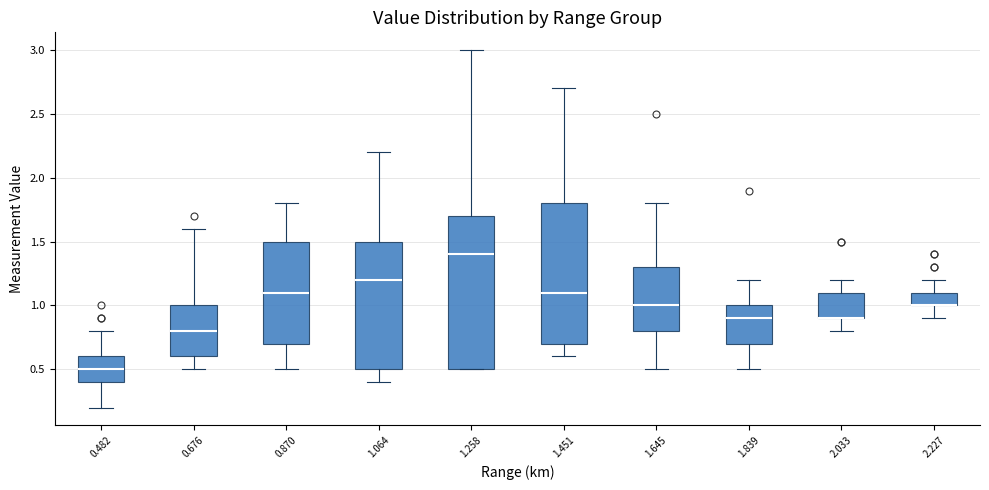

Reading left to right, read every box against the y-axis: the position of its median line, the range the box covers, and the ends of its whiskers. The values are not printed on the chart, so give them approximately, as read against the axis.

0.482: median 0.5, box 0.4 to 0.6, whiskers 0.2 to 0.8
0.676: median 0.8, box 0.6 to 1.0, whiskers 0.5 to 1.6
0.870: median 1.1, box 0.7 to 1.5, whiskers 0.5 to 1.8
1.064: median 1.2, box 0.5 to 1.5, whiskers 0.4 to 2.2
1.258: median 1.4, box 0.5 to 1.7, whiskers 0.5 to 3.0
1.451: median 1.1, box 0.7 to 1.8, whiskers 0.6 to 2.7
1.645: median 1.0, box 0.8 to 1.3, whiskers 0.5 to 1.8
1.839: median 0.9, box 0.7 to 1.0, whiskers 0.5 to 1.2
2.033: median 0.9 (drawn on the box's lower edge), box 0.9 to 1.1, whiskers 0.8 to 1.2
2.227: median 1.0 (drawn on the box's lower edge), box 1.0 to 1.1, whiskers 0.9 to 1.2